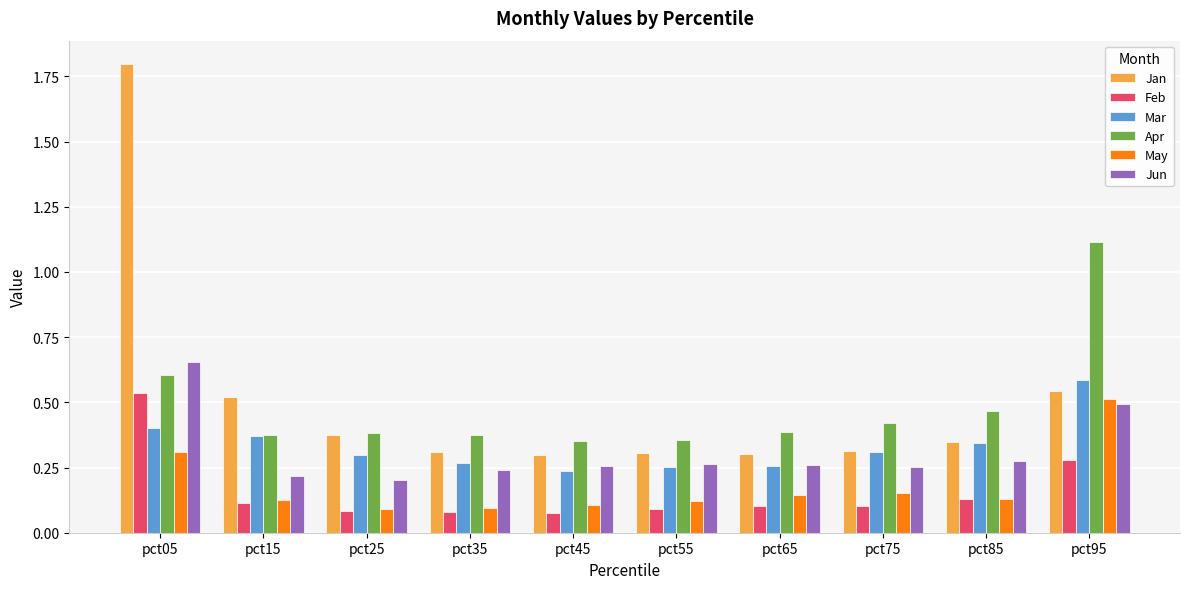

What are all the series names shown in the legend?

Jan, Feb, Mar, Apr, May, Jun